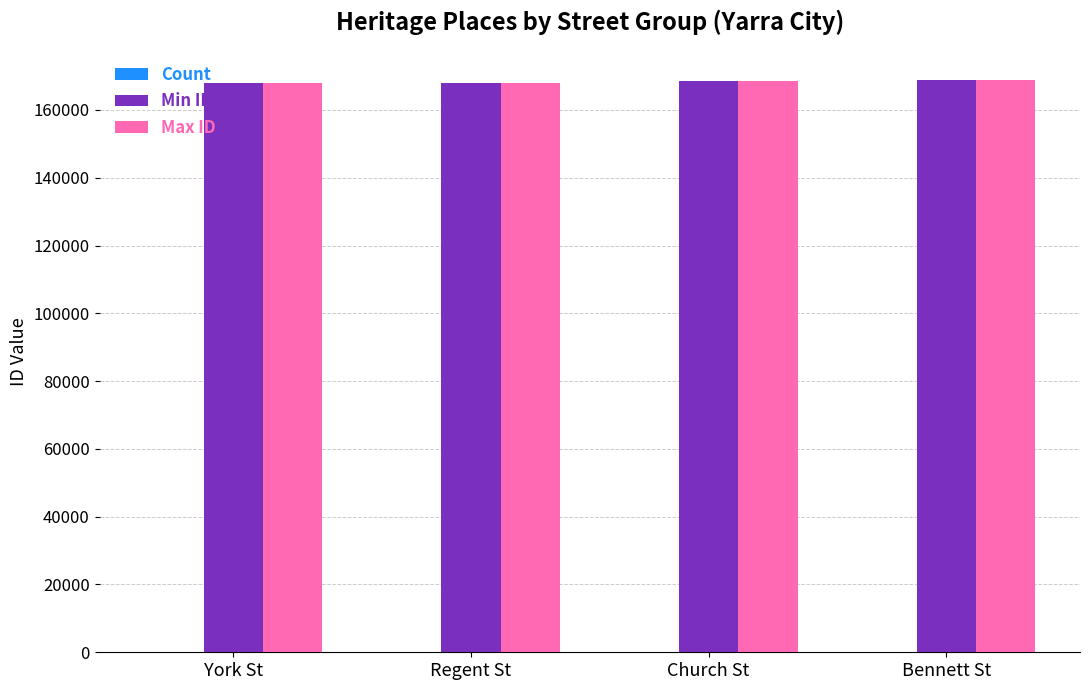

Is it true that Min ID equals 168062 at Regent St?

True